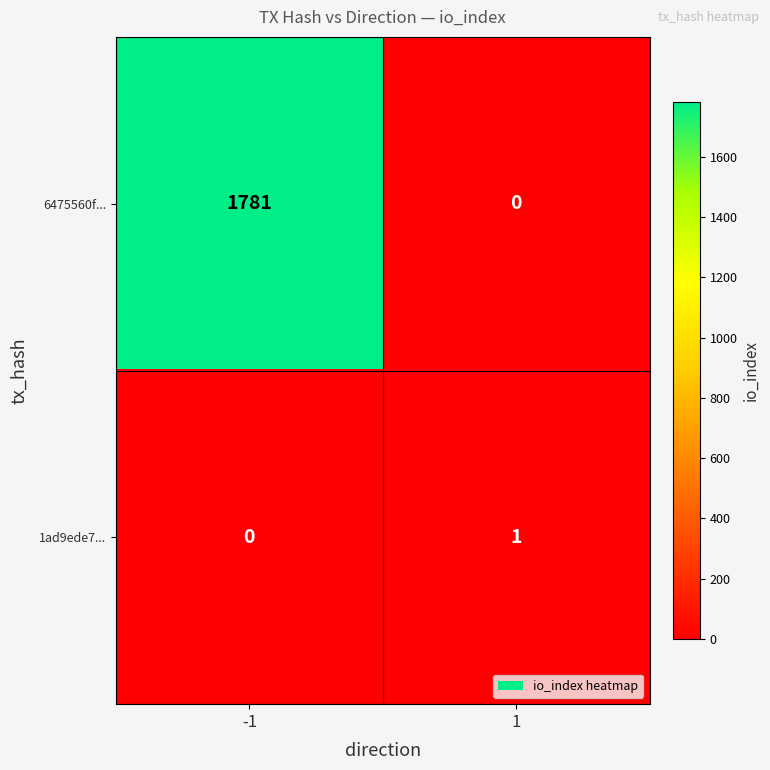

Reading left to right, what are all the values shown in this chart?

6475560f...: -1=1781	1=0
1ad9ede7...: -1=0	1=1